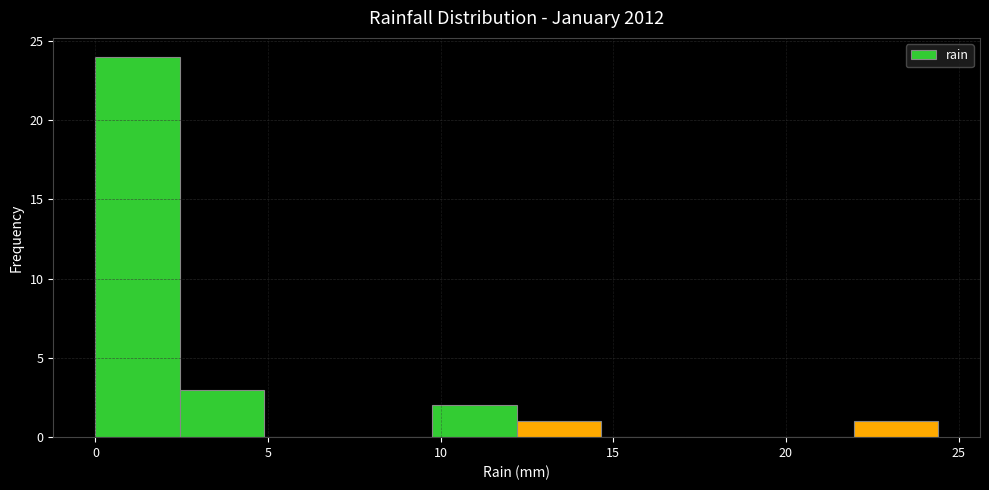

Reading left to right, list every bar in this chart as the range it spans on the x-axis followed by its height. Neither the bar edges nor the heights are printed on the chart, so give them approximately, as read against the axes.

0.0 to 2.5: 24
2.5 to 5.0: 3
5.0 to 7.5: 0
7.5 to 10.0: 0
10.0 to 12.0: 2
12.0 to 14.5: 1
14.5 to 17.0: 0
17.0 to 19.5: 0
19.5 to 22.0: 0
22.0 to 24.5: 1